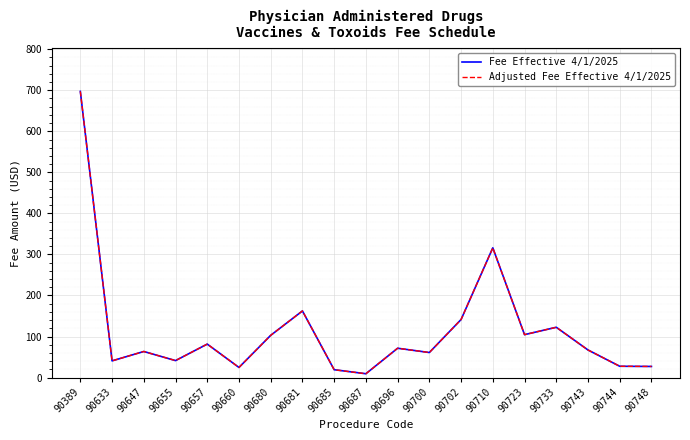

What is the approximate value of Fee Effective 4/1/2025 at 90710?

316.1